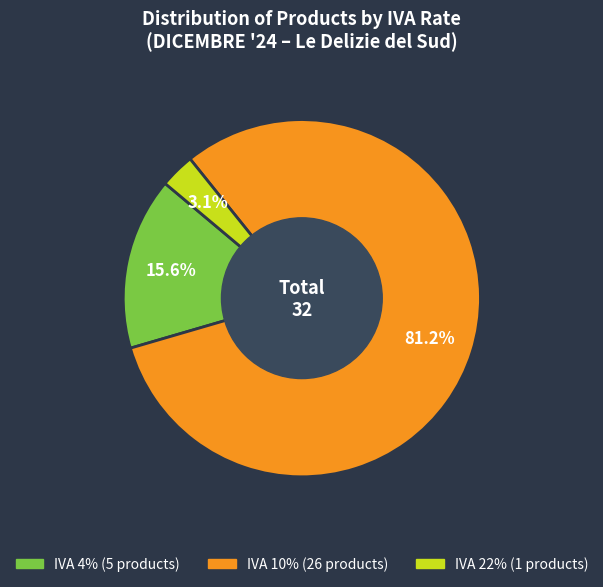

Is there a majority slice in this chart?

Yes